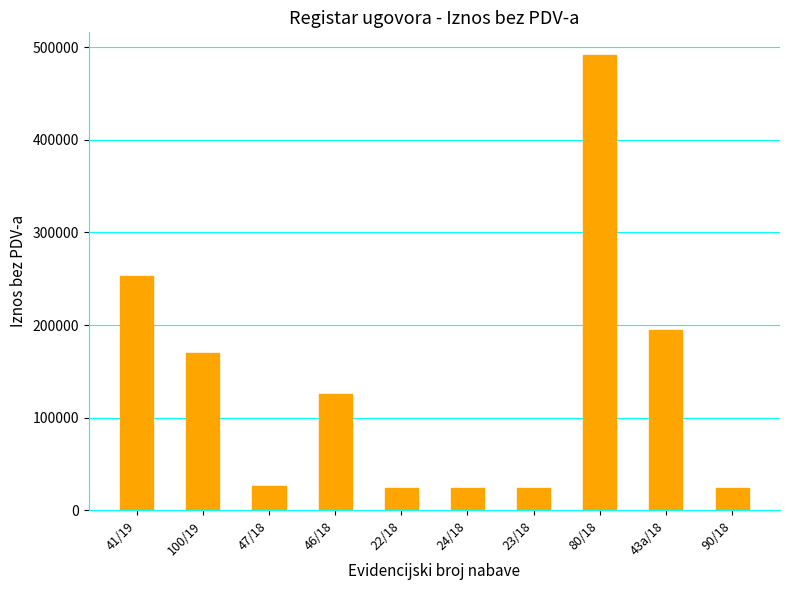

How many values exceed 125881?

5